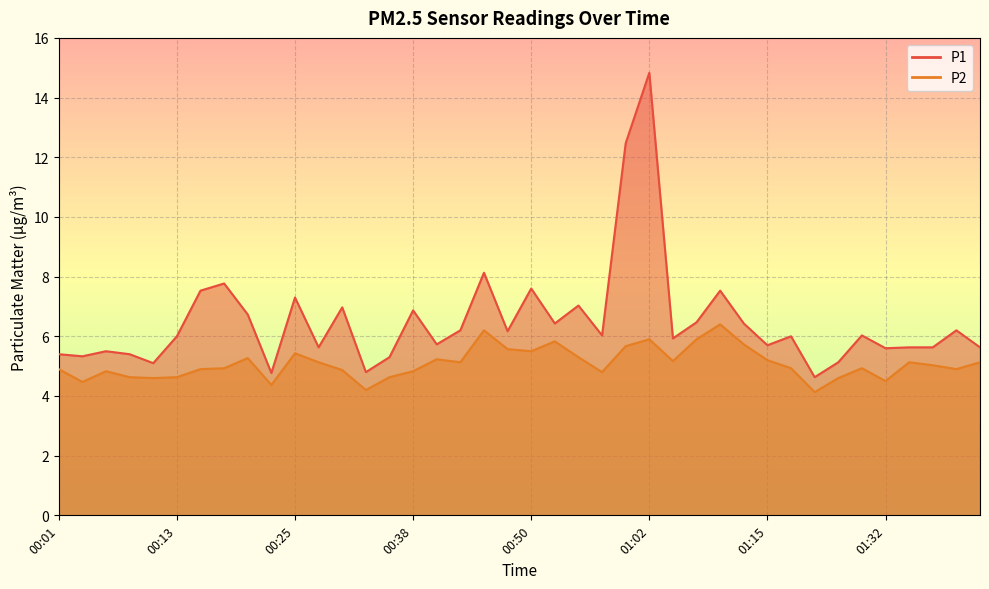

What is the sum of all P2 values?

203.4